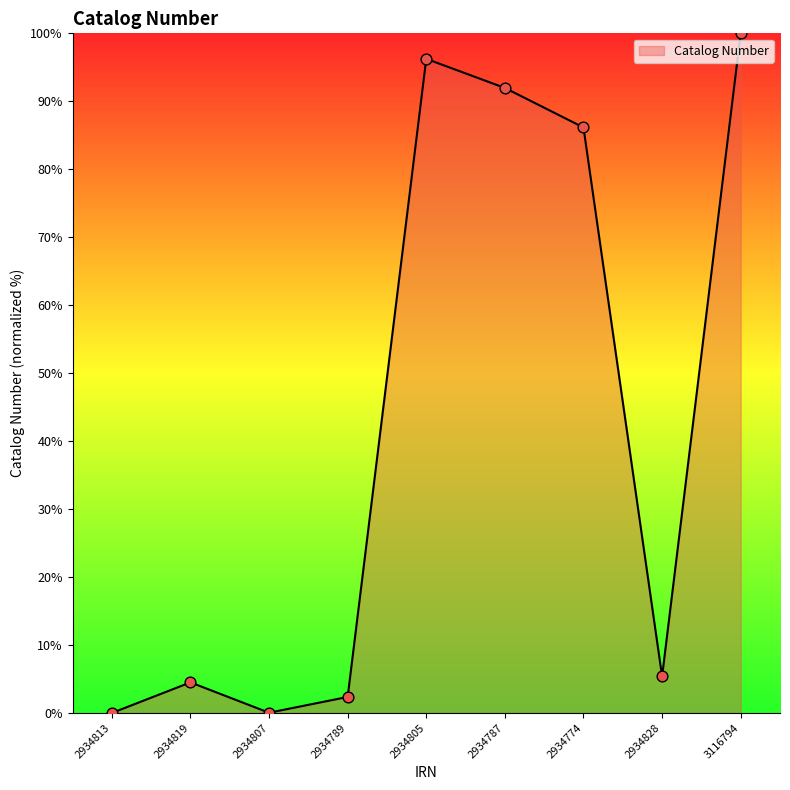

What is the change in value from 2934828 to 3116794?

+94.6